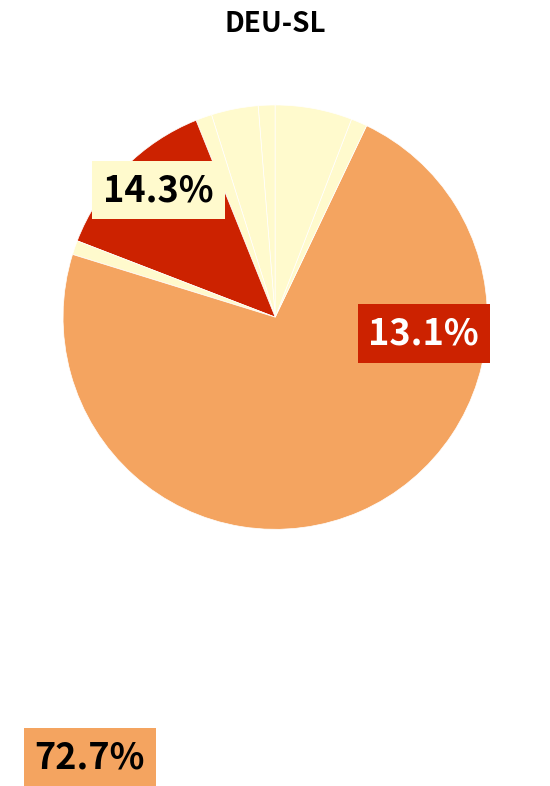

Count the number of slices in the pie.

8